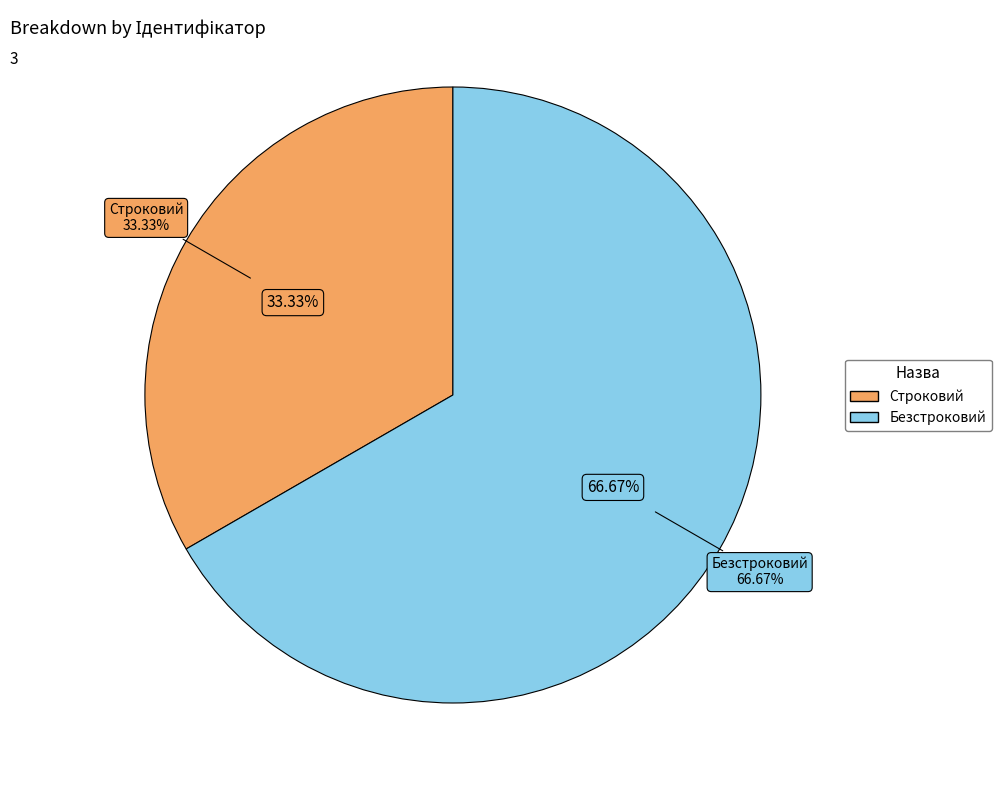

To the nearest percent, what percentage of the pie is Безстроковий?

67%